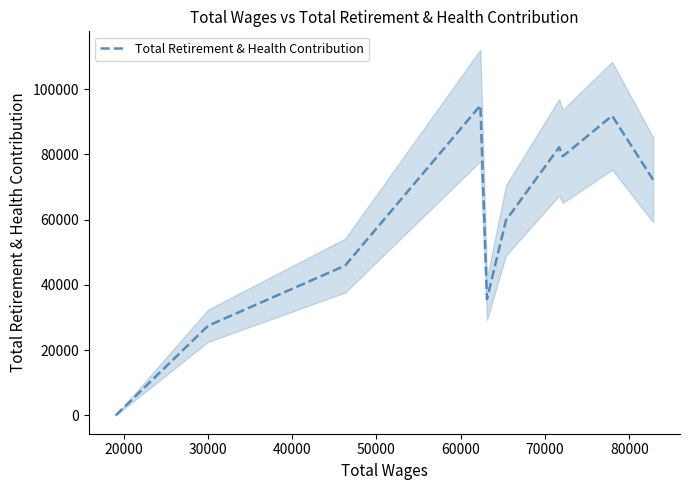

How many data points are less than 72229?

5